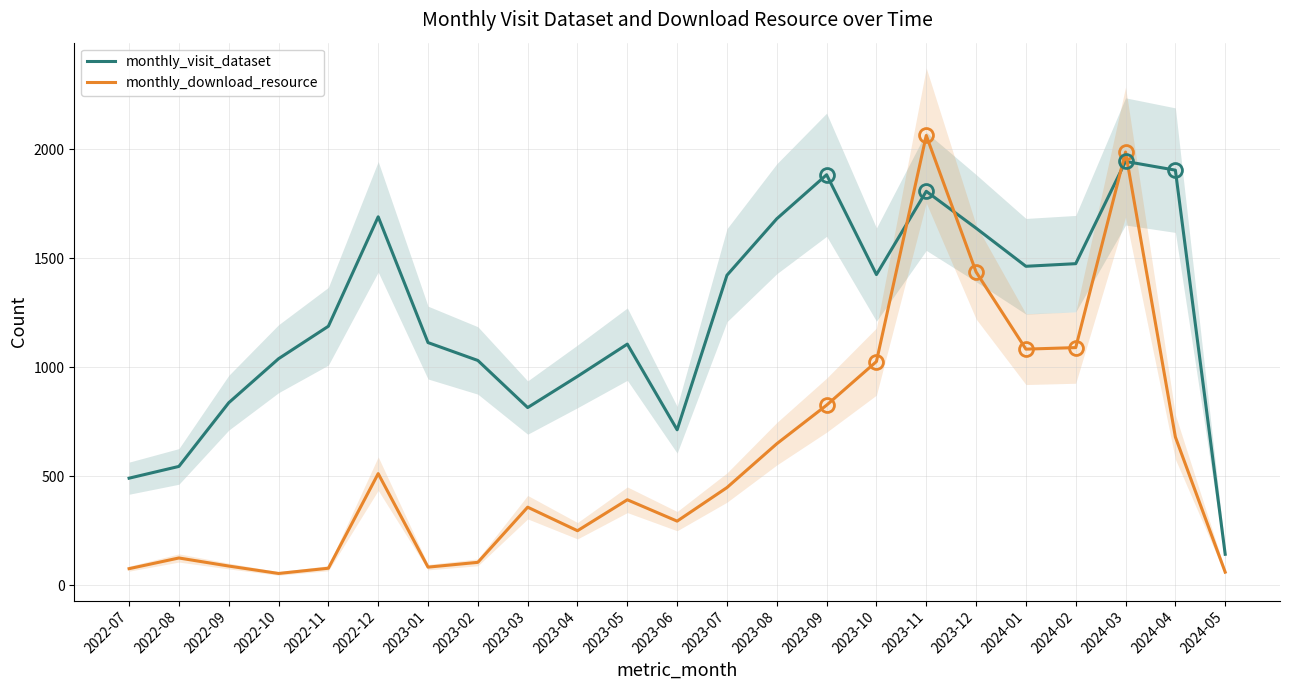

In monthly_download_resource, how many points are lower than both neighbors (excluding endpoints)?

5